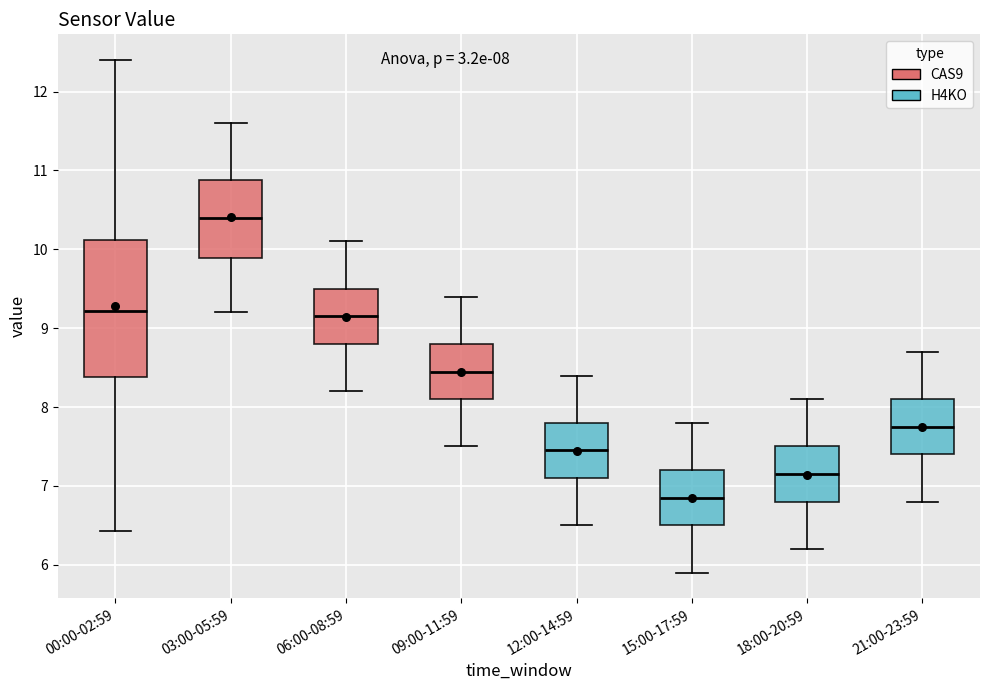

Which box has the highest median line?

03:00-05:59